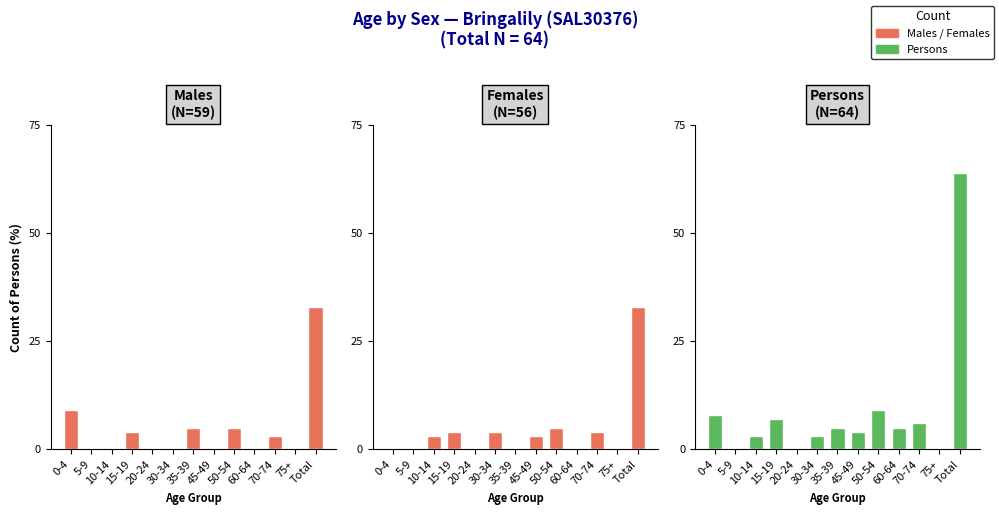

Rank the categories by Males value from lowest to highest.

5-9, 10-14, 20-24, 30-34, 45-49, 60-64, 75+, 70-74, 15-19, 35-39, 50-54, 0-4, Total